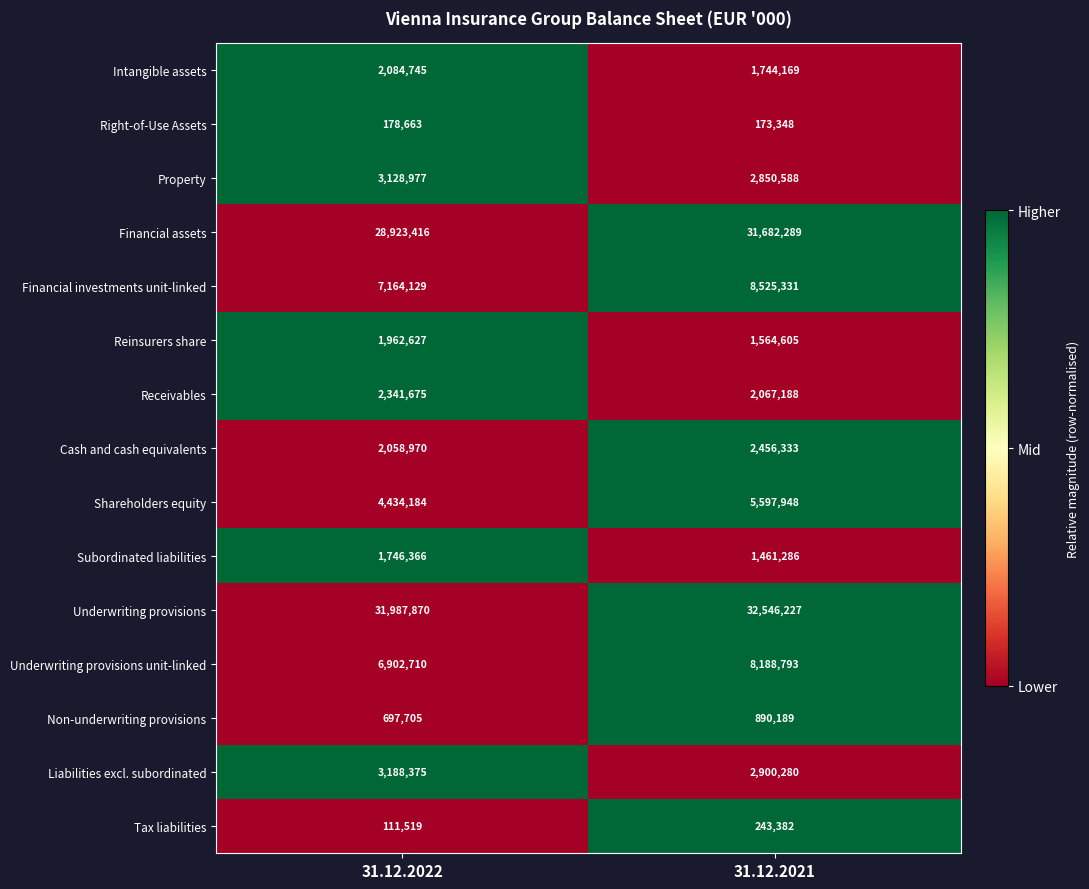

What is the difference between the Cash and cash equivalents values at 31.12.2021 and 31.12.2022?

397363